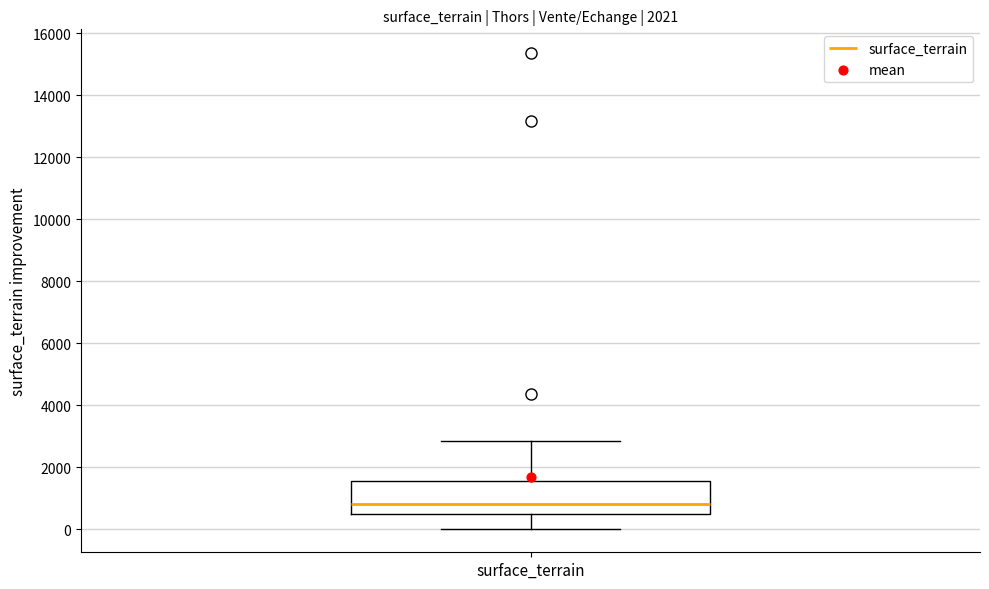

Where is the lower edge of the box for surface_terrain on the y-axis? The values are not printed on the chart, so give them approximately, as read against the axis.

400